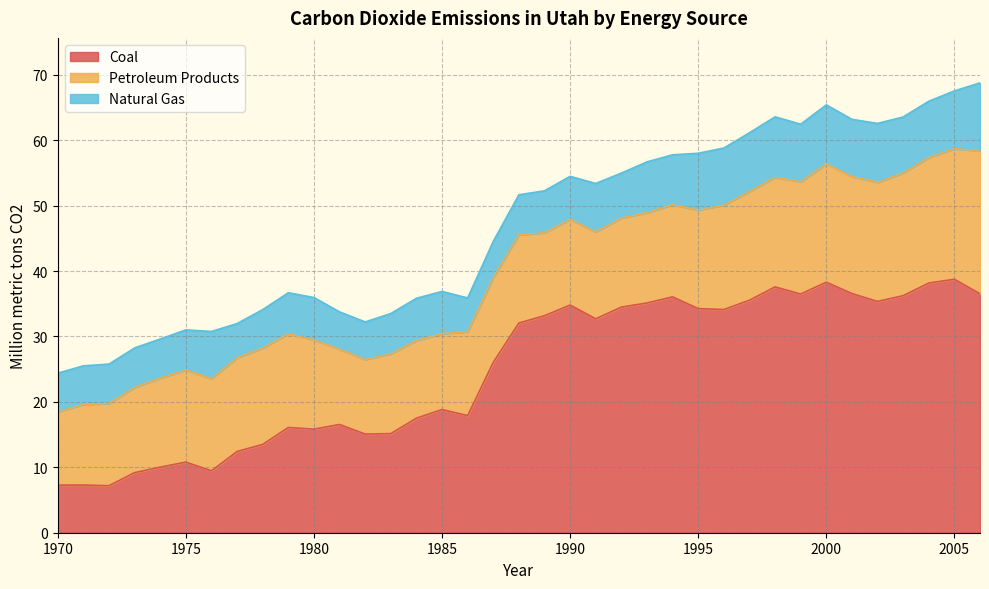

Rank the series at 1970 from lowest to highest value.

Natural Gas, Coal, Petroleum Products